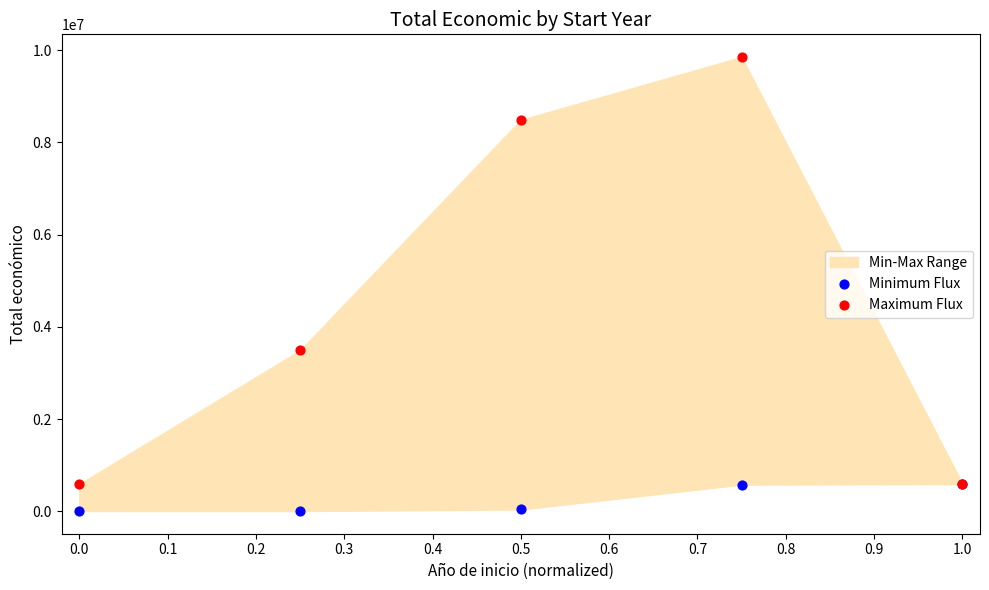

Across all series, what Y value is closest to 4926441?

3487018